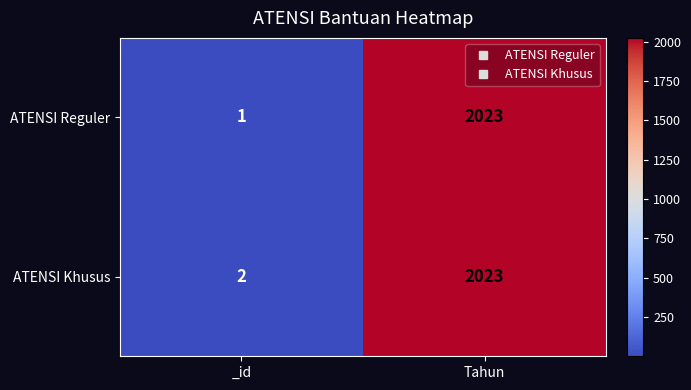

At which category does the chart reach its minimum across all series?

_id